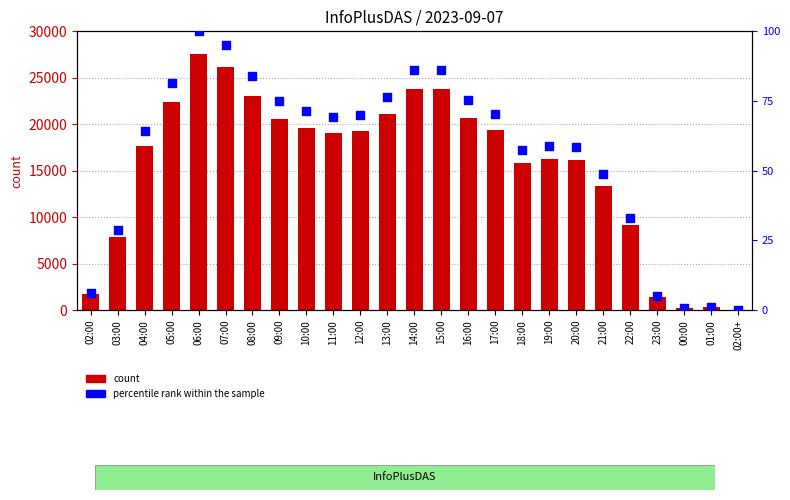

Which series has the largest total across all categories?

count